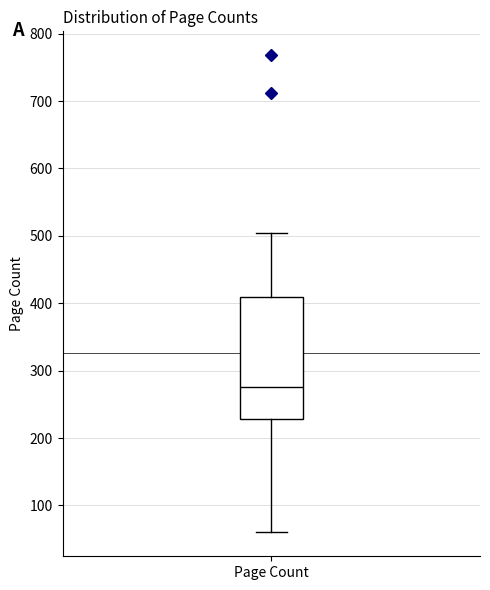

Transcribe this box plot: give where the median line is, the range the box spans, and where the two whiskers end, as read against the y-axis. The values are not printed on the chart, so give them approximately, as read against the axis.

median 280, box 230 to 410, whiskers 60 to 500